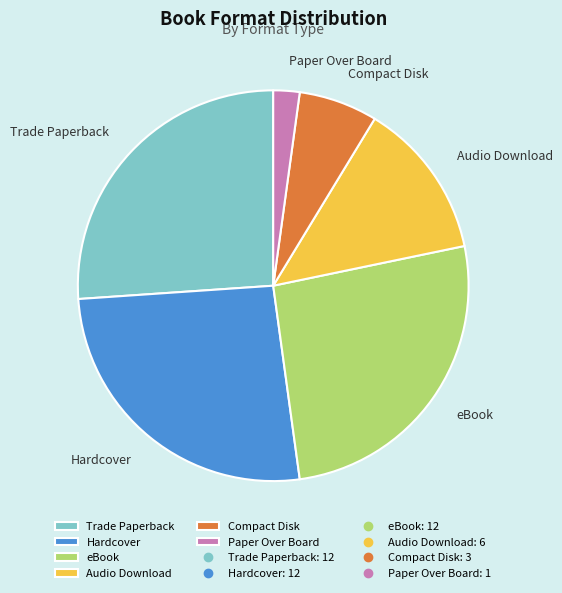

Is there a majority slice in this chart?

No